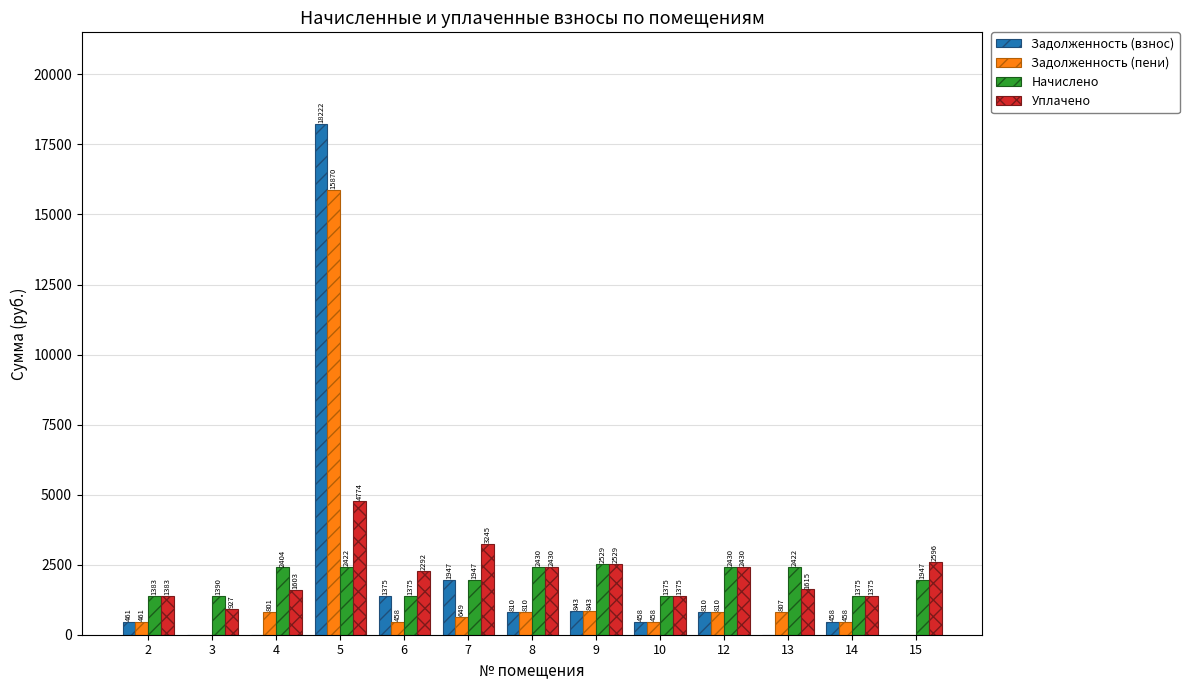

The Уплачено series shows 2429.7 at 8. True or false?

True